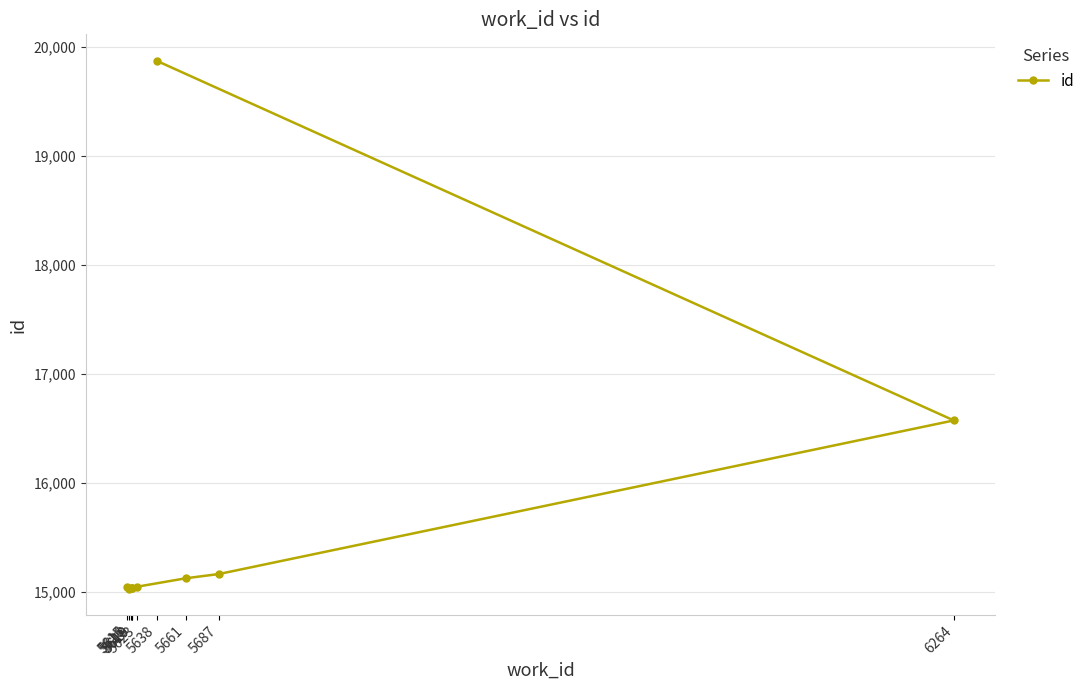

The value at 5623 is 5733. True or false?

False